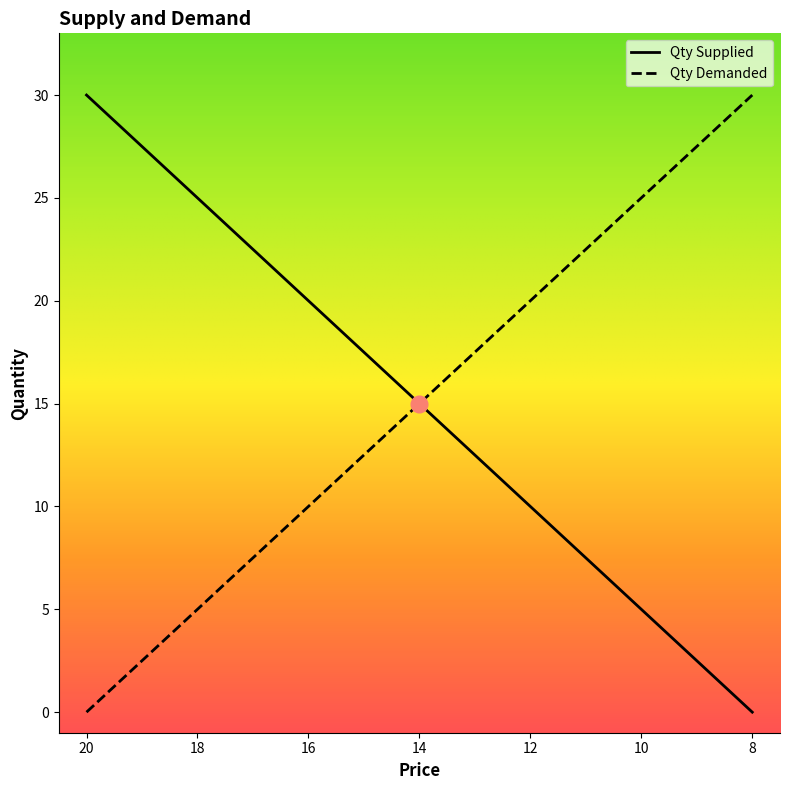

Is it true that Qty Supplied equals 20 at 16?

True